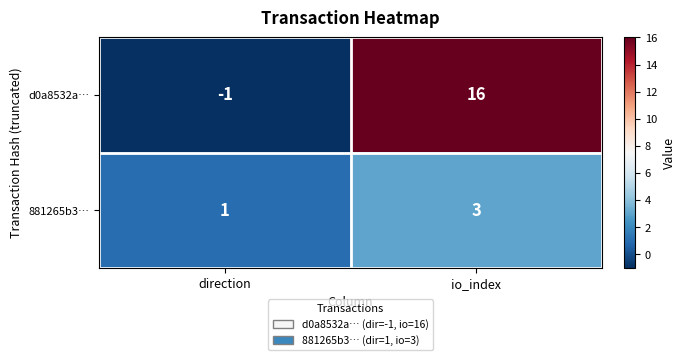

Rank the series by their maximum value, from lowest to highest.

881265b3…, d0a8532a…